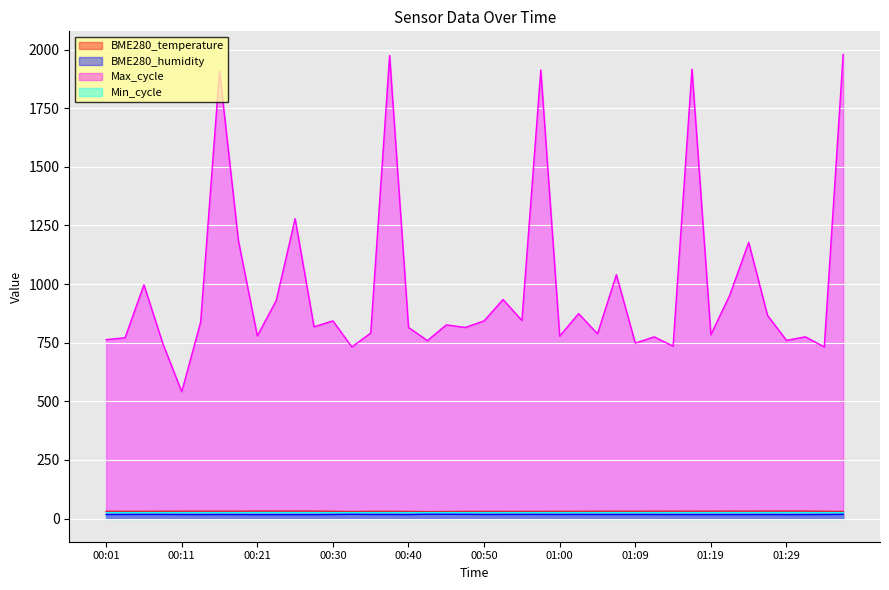

The value of BME280_humidity at 00:47 is 31.4. True or false?

False